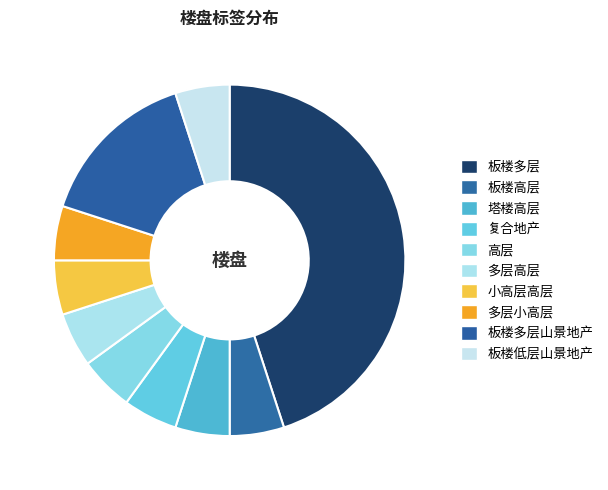

Approximately how many times larger is the value at 板楼多层 compared to 板楼多层山景地产?

3.0